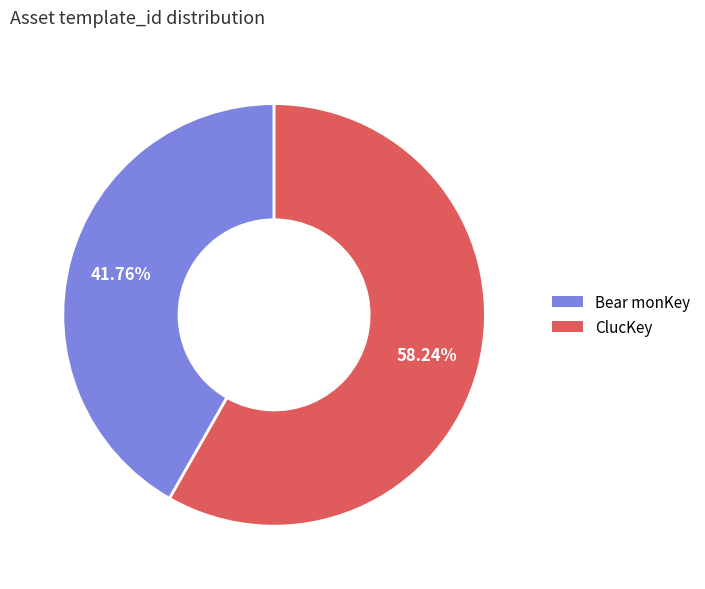

What is the majority slice?

ClucKey